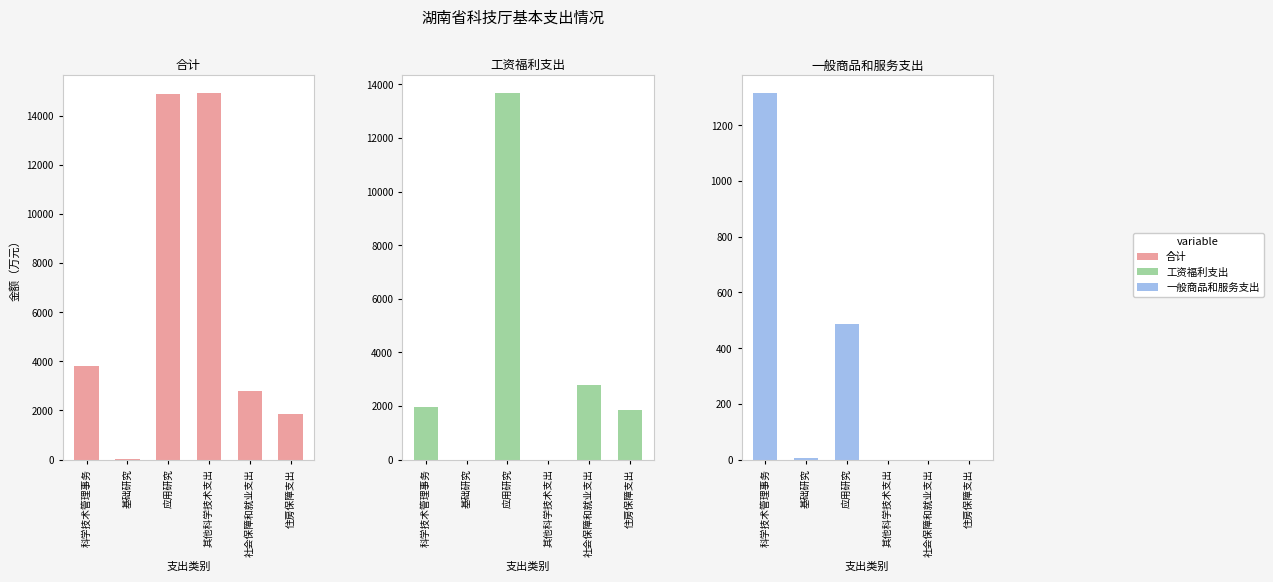

What is the difference between the 工资福利支出 values at 应用研究 and 住房保障支出?

11824.1